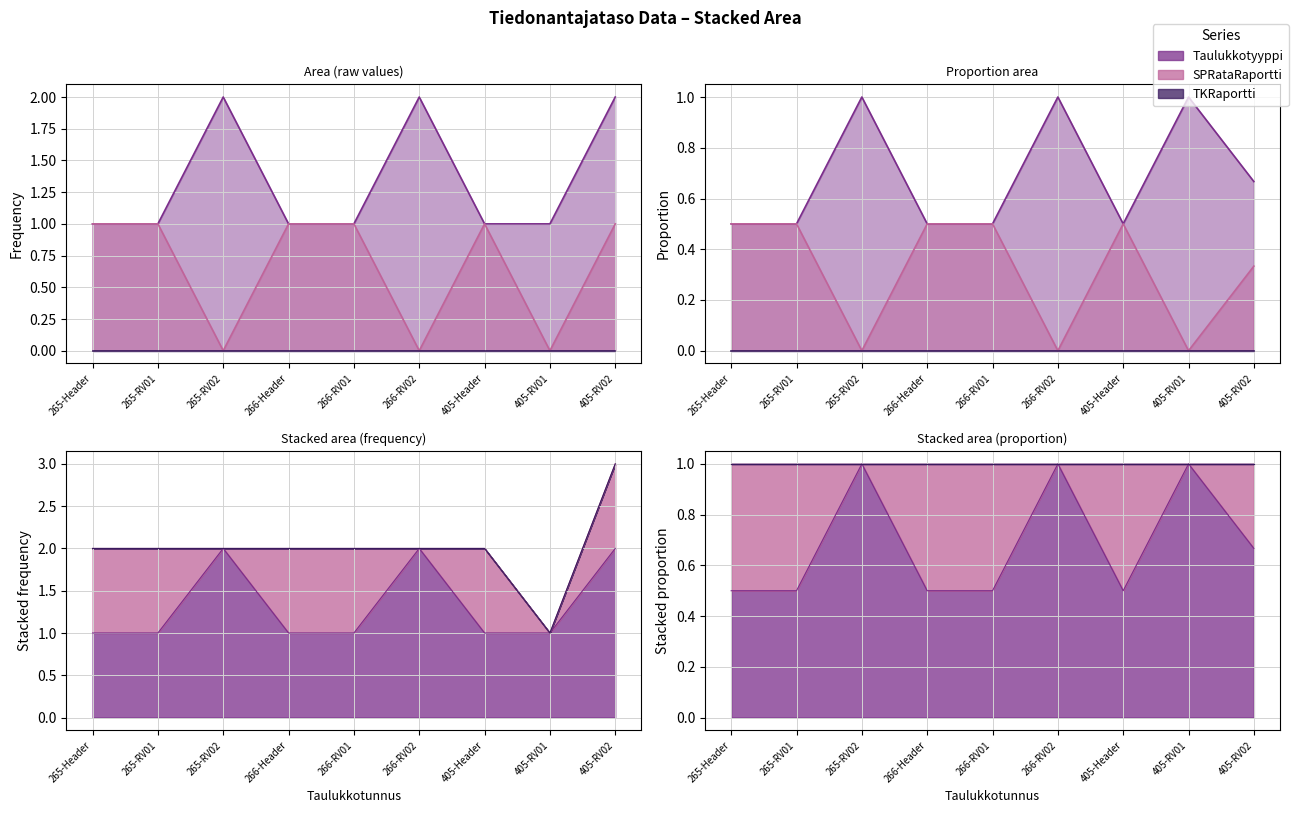

Is the value of SPRataRaportti at 405-RV01 greater than the value of Taulukkotyyppi at 266-RV02?

No